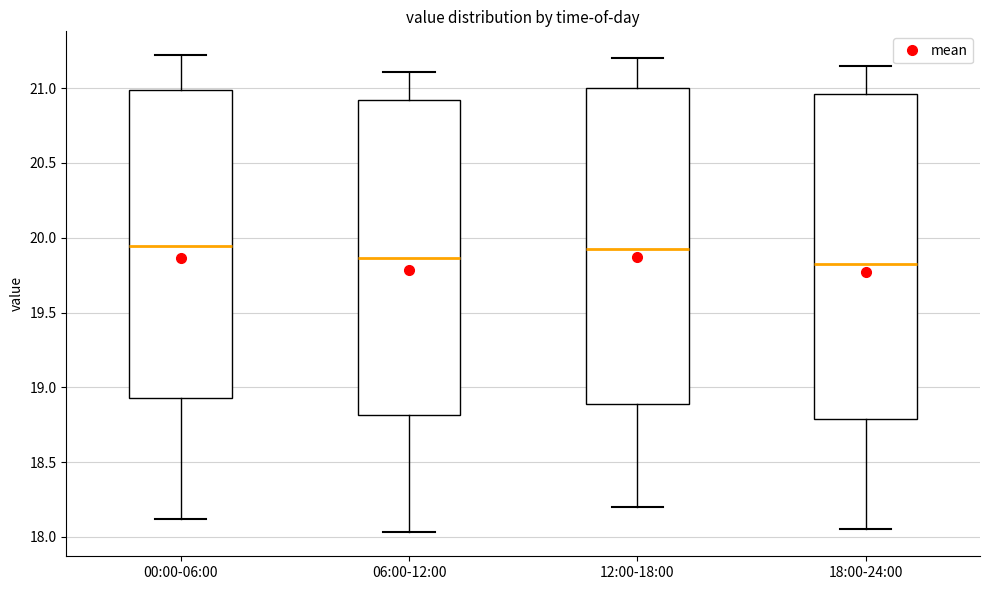

Reading left to right, transcribe this box plot: for each box, give where its median line is, the range the box spans, and where its two whiskers end, as read against the y-axis. The values are not printed on the chart, so give them approximately, as read against the axis.

00:00-06:00: median 19.95, box 18.95 to 21.00, whiskers 18.10 to 21.20
06:00-12:00: median 19.85, box 18.80 to 20.90, whiskers 18.05 to 21.10
12:00-18:00: median 19.95, box 18.90 to 21.00, whiskers 18.20 to 21.20
18:00-24:00: median 19.85, box 18.80 to 20.95, whiskers 18.05 to 21.15